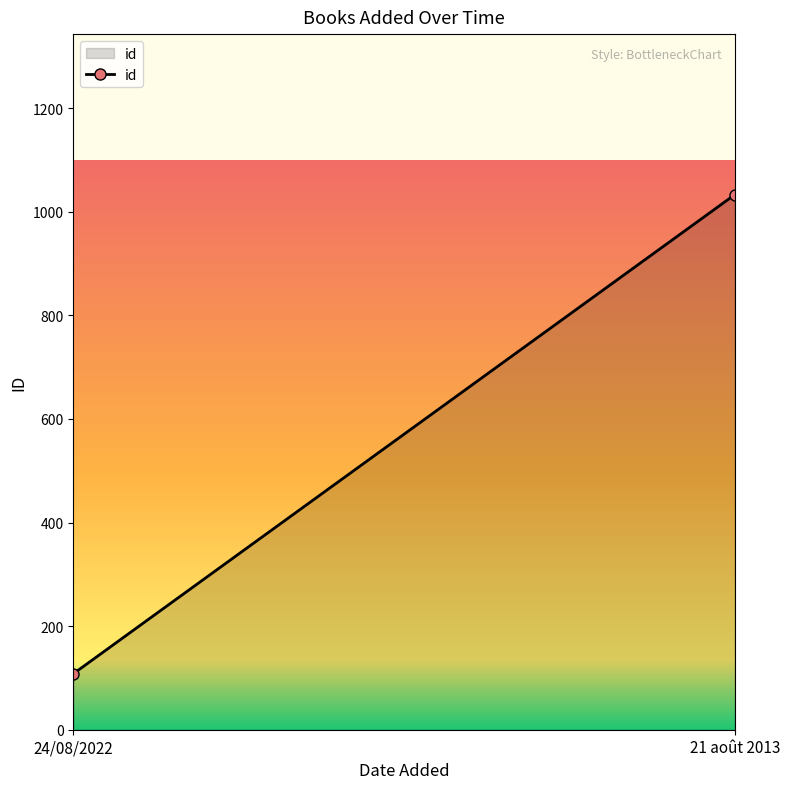

What is the value of the 1st point from the left?

108